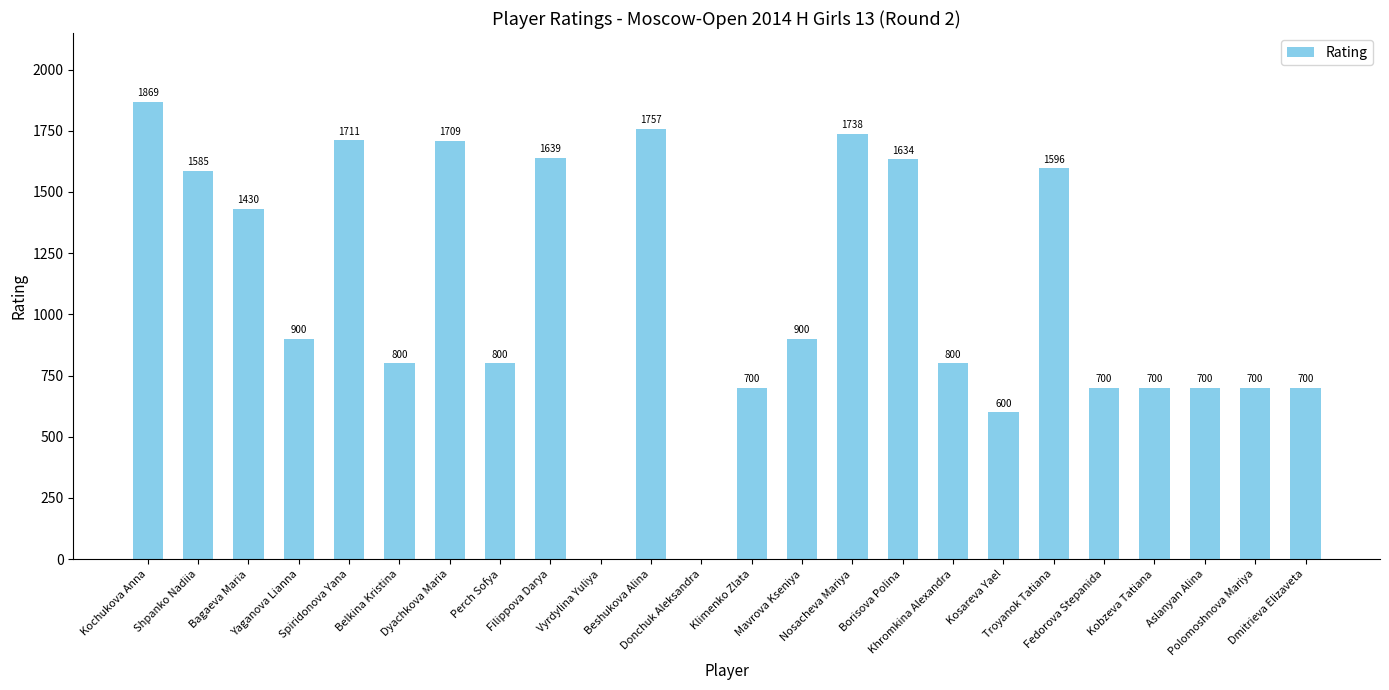

How many data points does each series have?

24